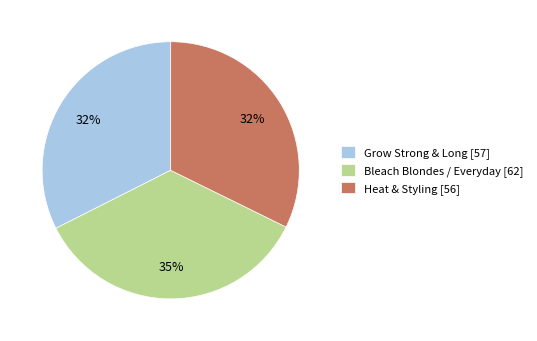

Does any single category account for the majority?

No